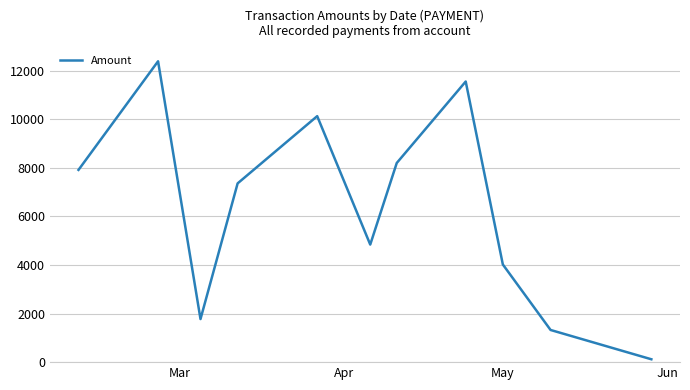

How many values are below 7362?

5